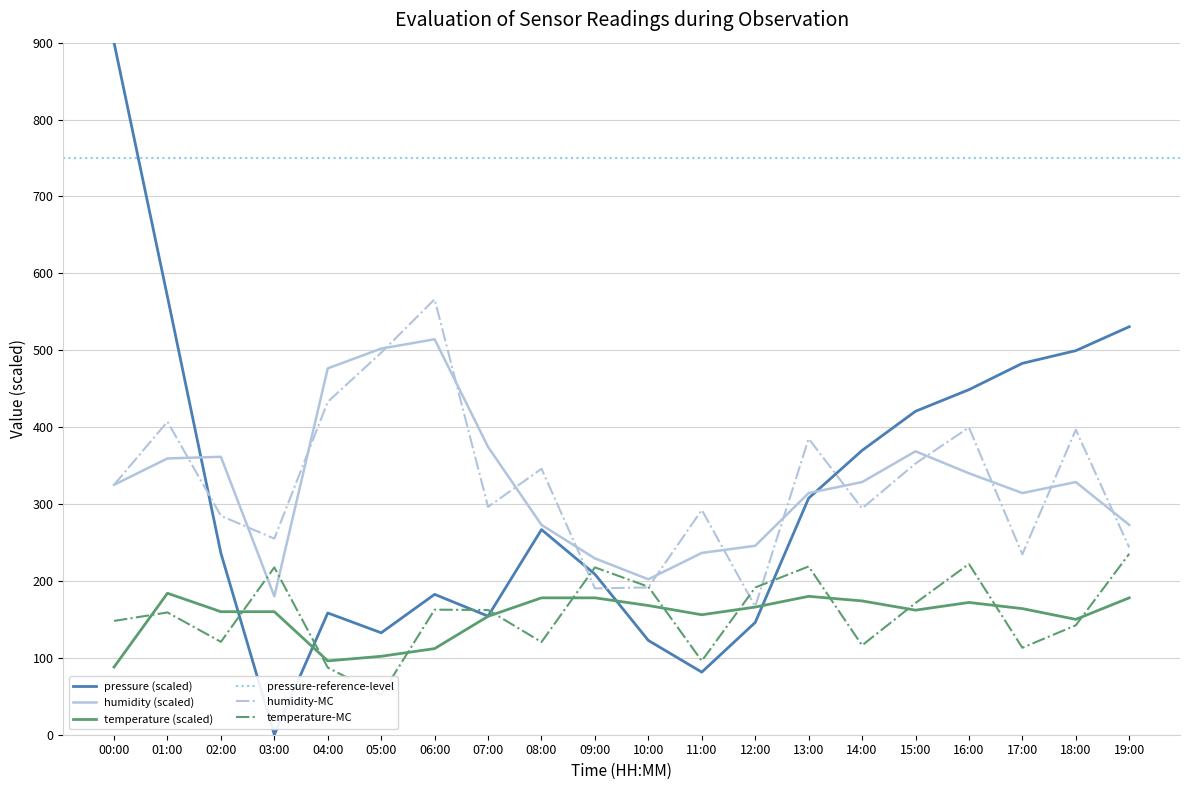

What value does the temperature series have at 08:00?

178.0